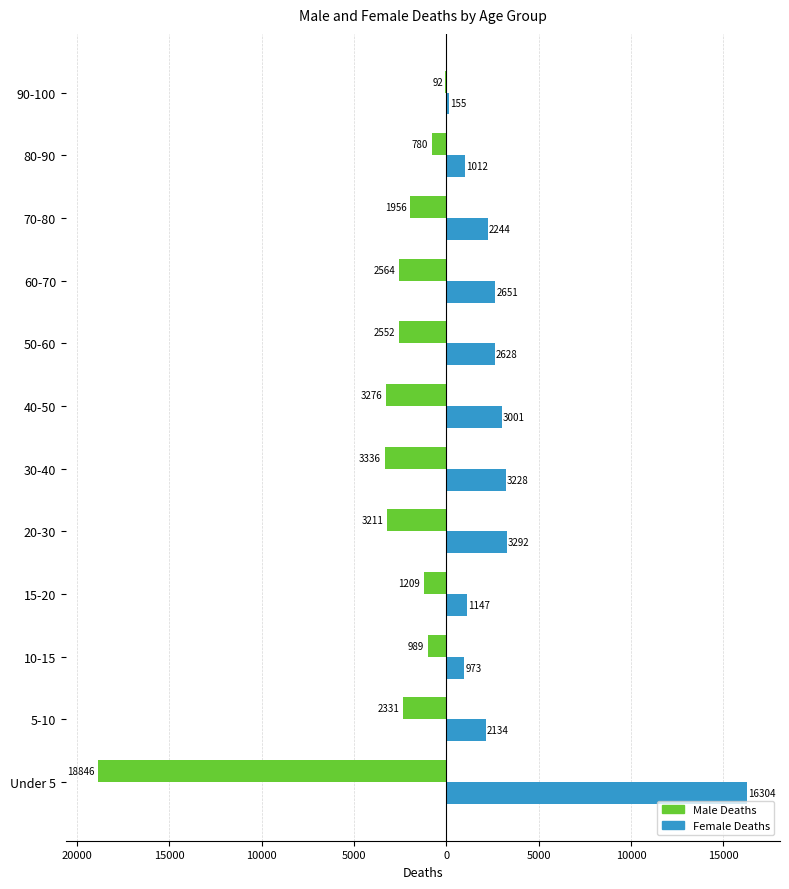

What are all the series names shown in the legend?

Male Deaths, Female Deaths